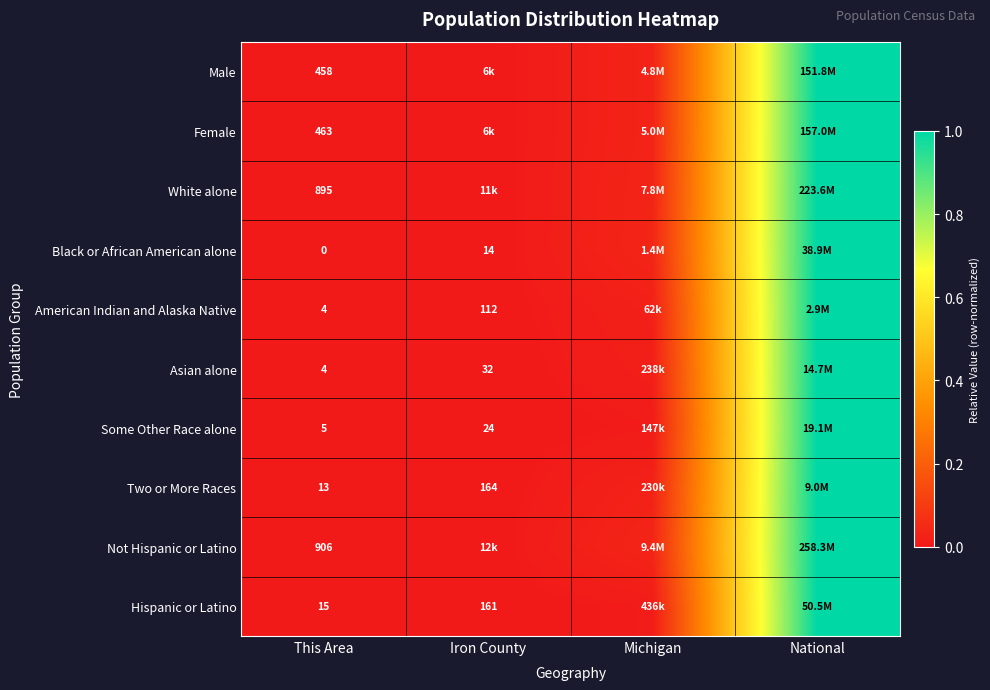

Is the value of Female at Iron County greater than the value of Male at This Area?

Yes